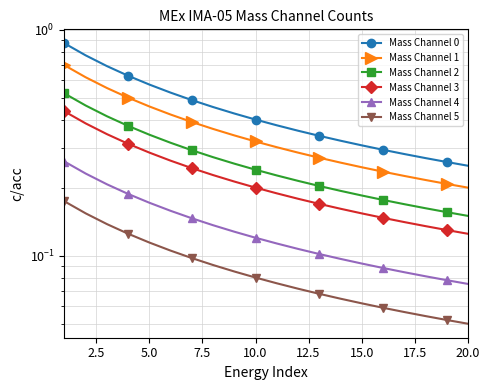

True or false: Mass Channel 0 and Mass Channel 4 intersect in this chart.

False